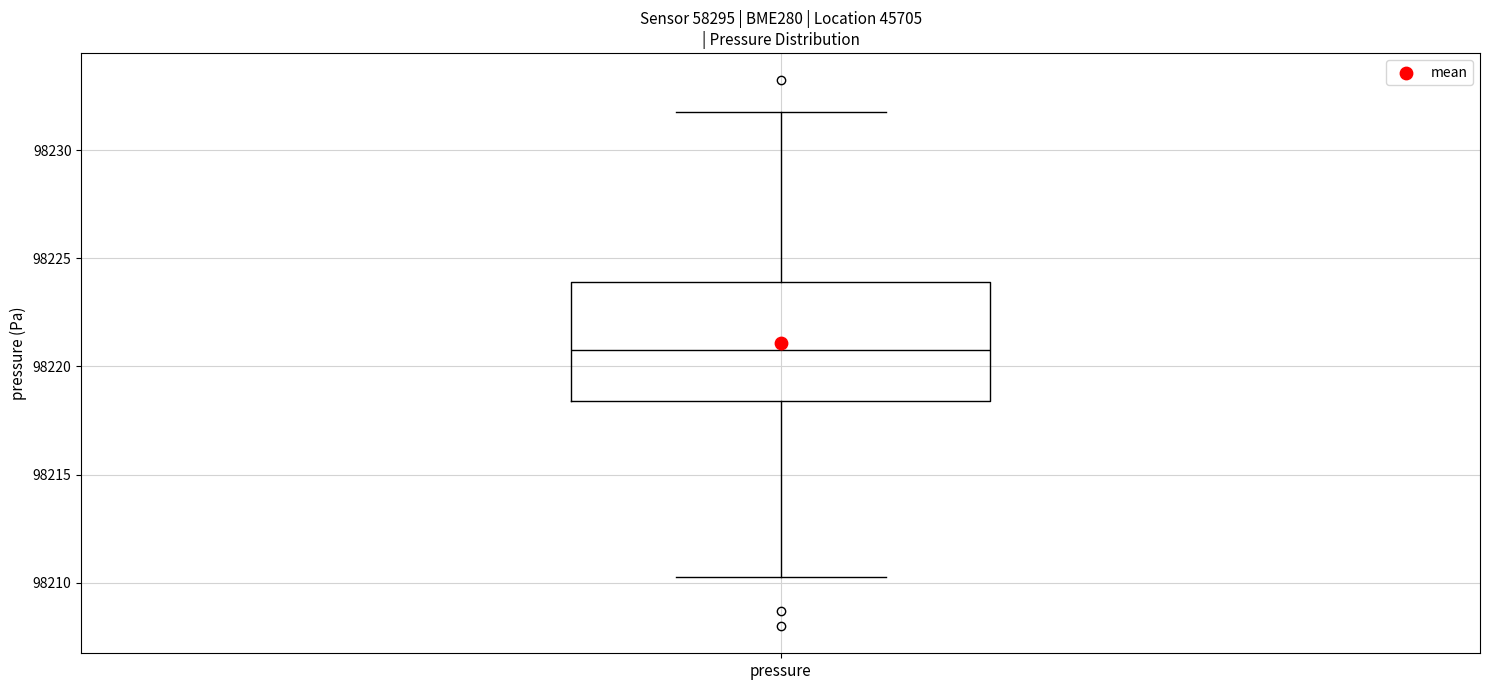

Read this box plot against the y-axis: the position of the median line, the range covered by the box, and the ends of both whiskers. The values are not printed on the chart, so give them approximately, as read against the axis.

median 98221.0, box 98218.5 to 98224.0, whiskers 98210.5 to 98232.0